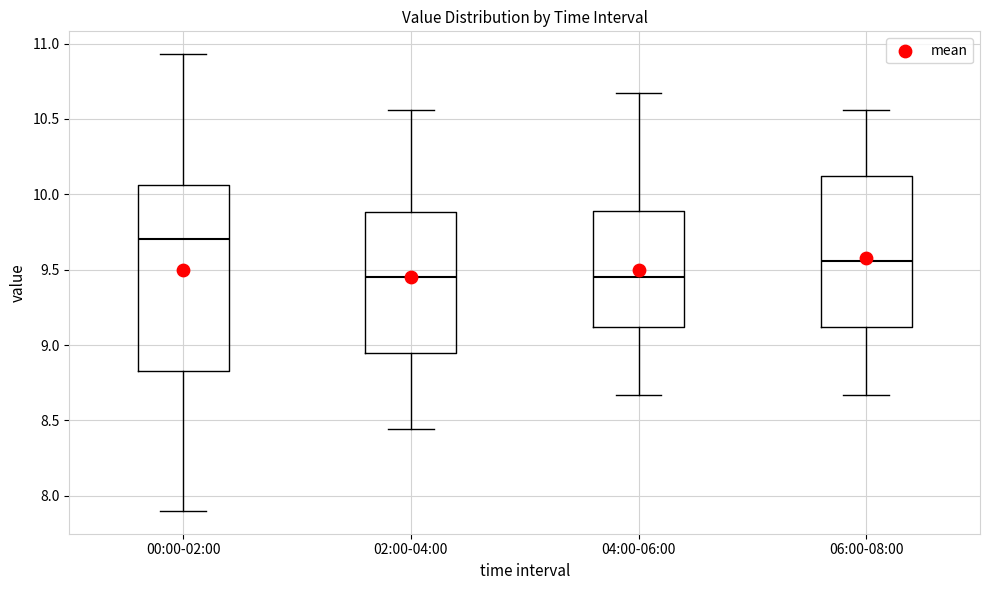

Reading left to right, read every box against the y-axis: the position of its median line, the range the box covers, and the ends of its whiskers. The values are not printed on the chart, so give them approximately, as read against the axis.

00:00-02:00: median 9.70, box 8.85 to 10.05, whiskers 7.90 to 10.95
02:00-04:00: median 9.45, box 8.95 to 9.90, whiskers 8.45 to 10.55
04:00-06:00: median 9.45, box 9.10 to 9.90, whiskers 8.65 to 10.65
06:00-08:00: median 9.55, box 9.10 to 10.10, whiskers 8.65 to 10.55